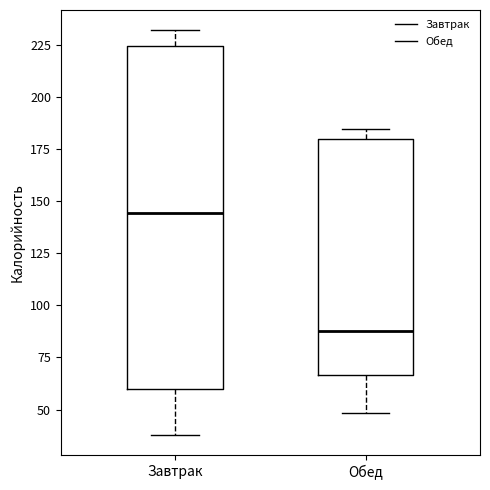

Which box has the lowest median line?

Обед